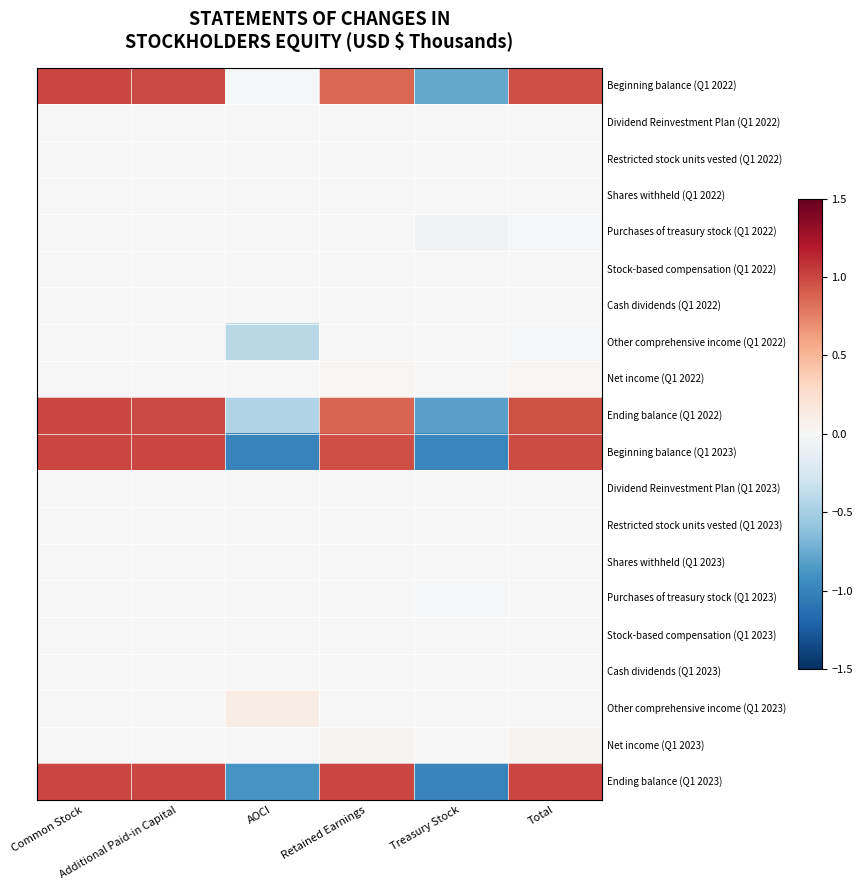

What is the total value across all series at Treasury Stock?

-3.6